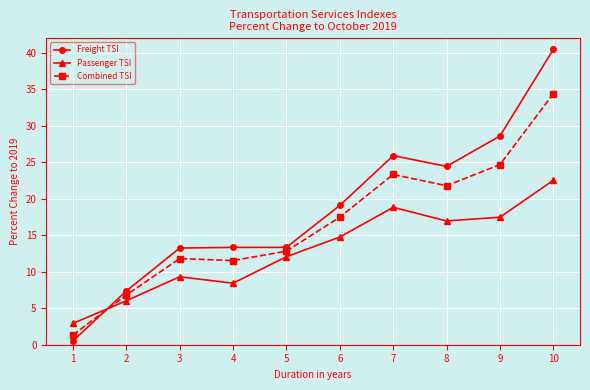

Which series has the largest total across all categories?

Freight TSI